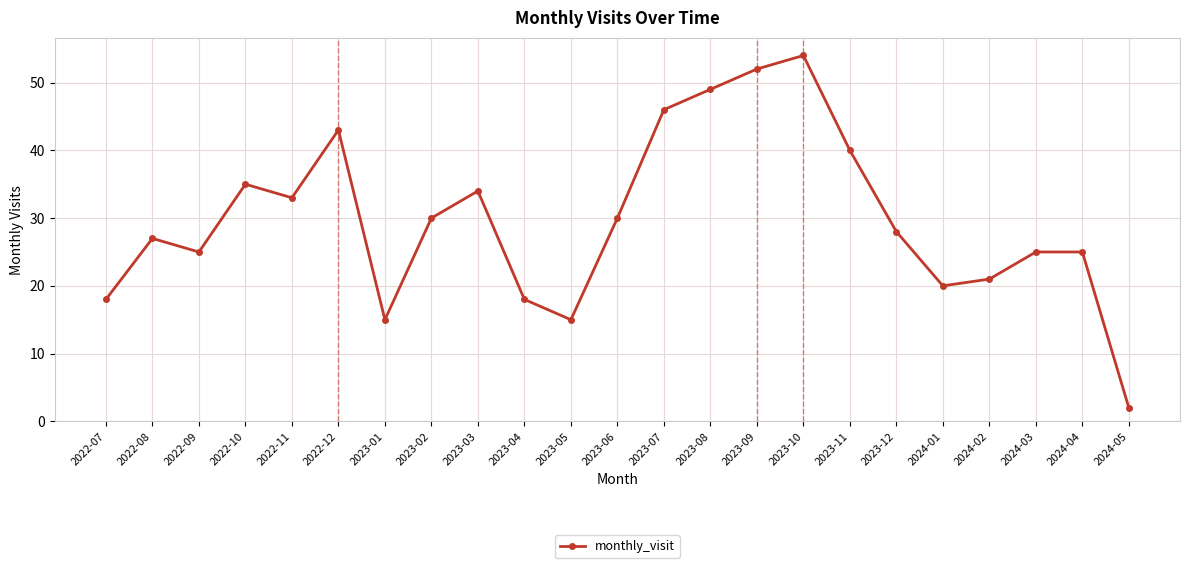

Reading left to right, extract all data points from this chart.

2022-07=18	2022-08=27	2022-09=25	2022-10=35	2022-11=33	2022-12=43	2023-01=15	2023-02=30	2023-03=34	2023-04=18	2023-05=15	2023-06=30	2023-07=46	2023-08=49	2023-09=52	2023-10=54	2023-11=40	2023-12=28	2024-01=20	2024-02=21	2024-03=25	2024-04=25	2024-05=2